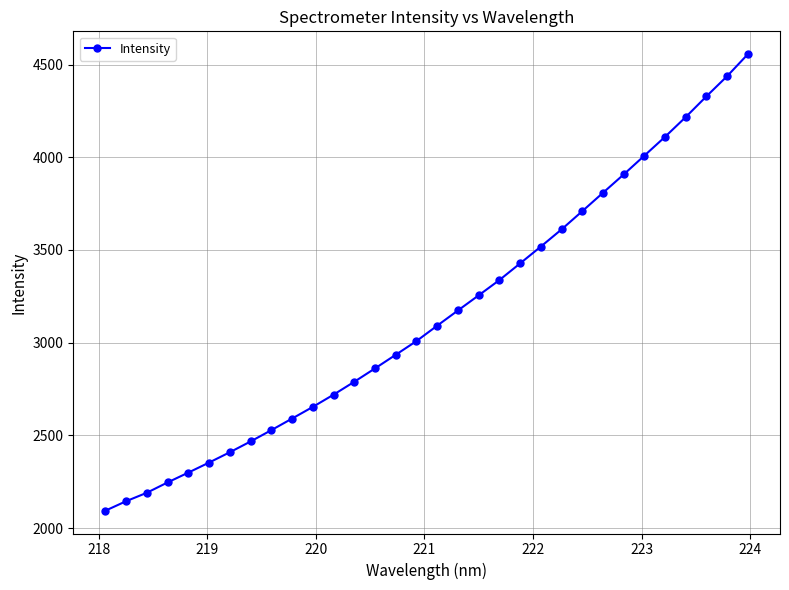

What is the average value?

3149.7